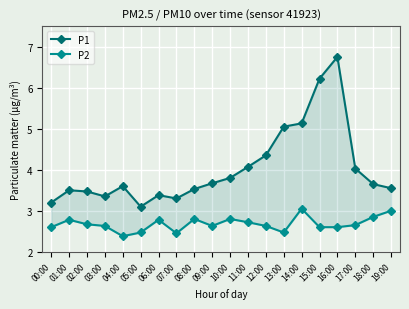

What is the average value of the P1 series?

4.0